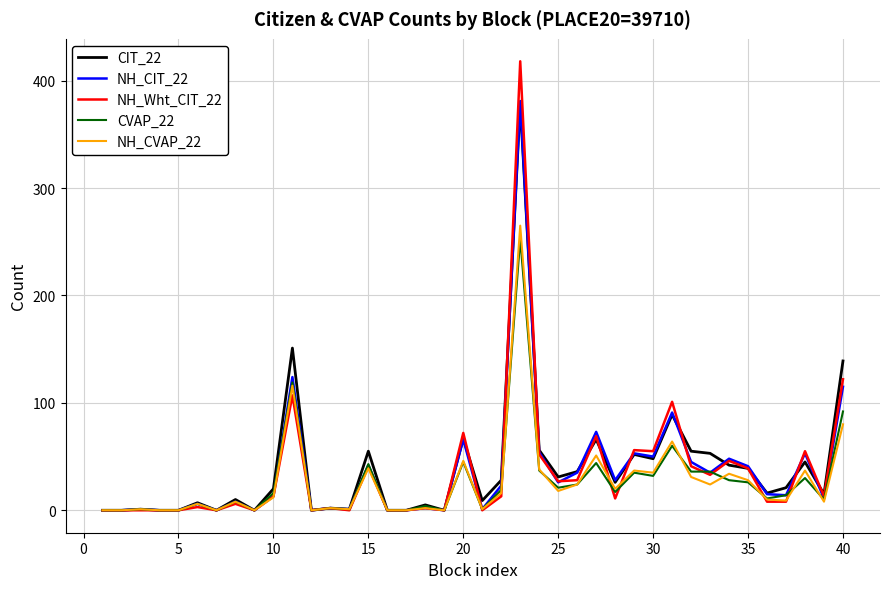

How many distinct data groups are displayed?

5